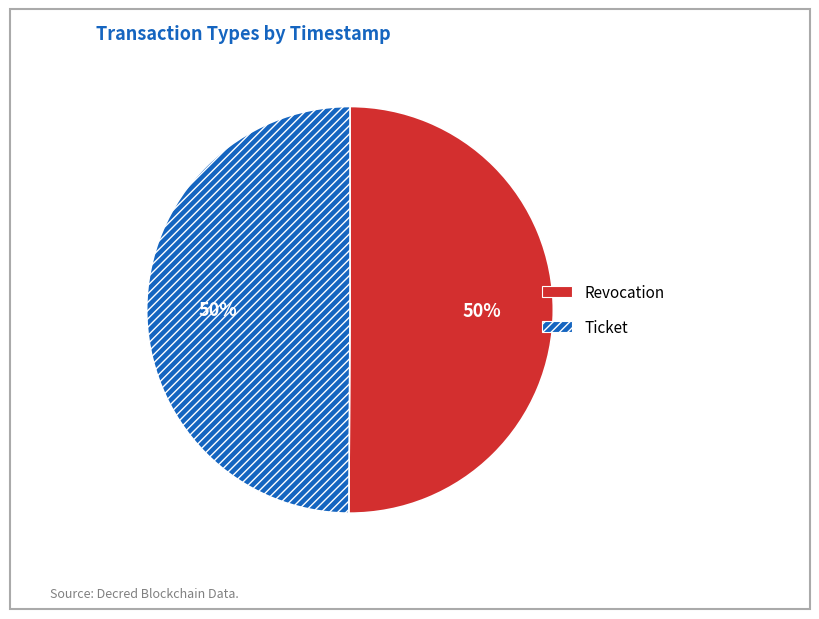

True or false: Revocation accounts for 63% of the total.

False